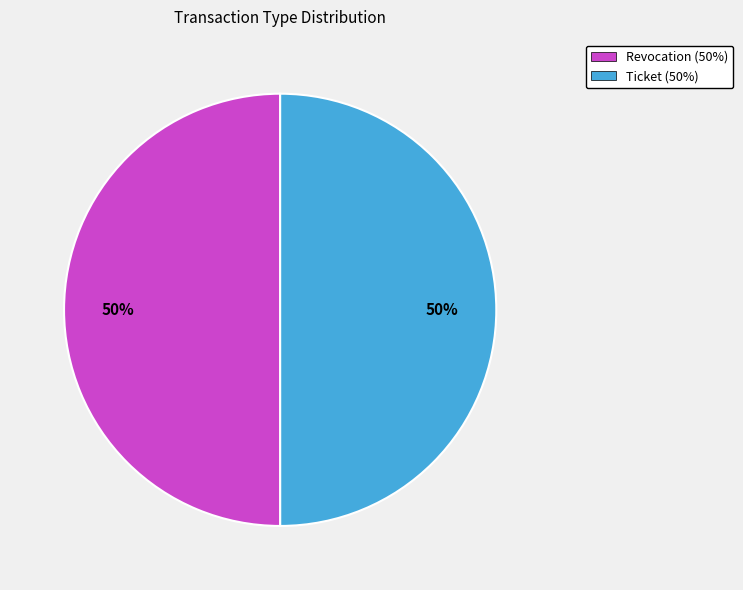

Is it true that Ticket is 50% of the pie?

True